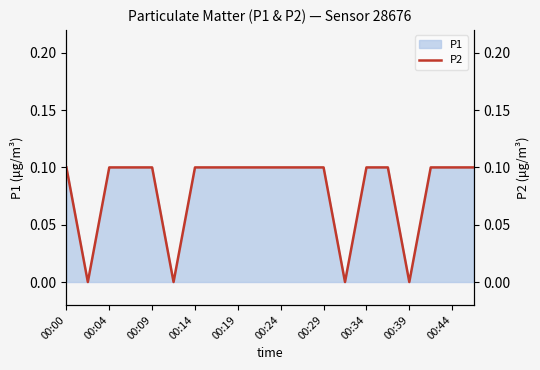

Is it true that P1 equals 0.2 at 00:00?

False